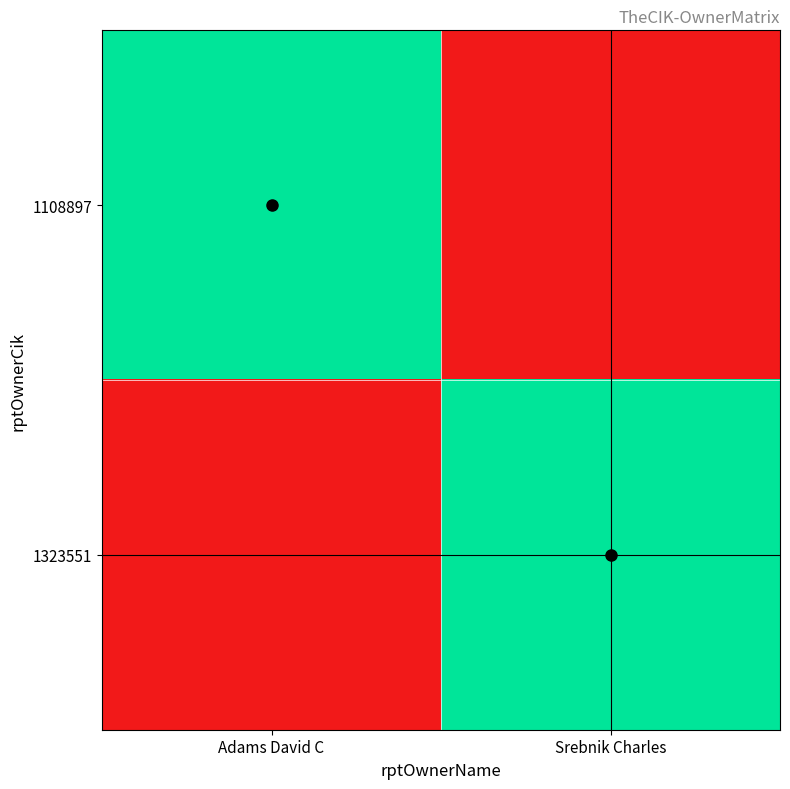

How many series are shown in this chart?

2